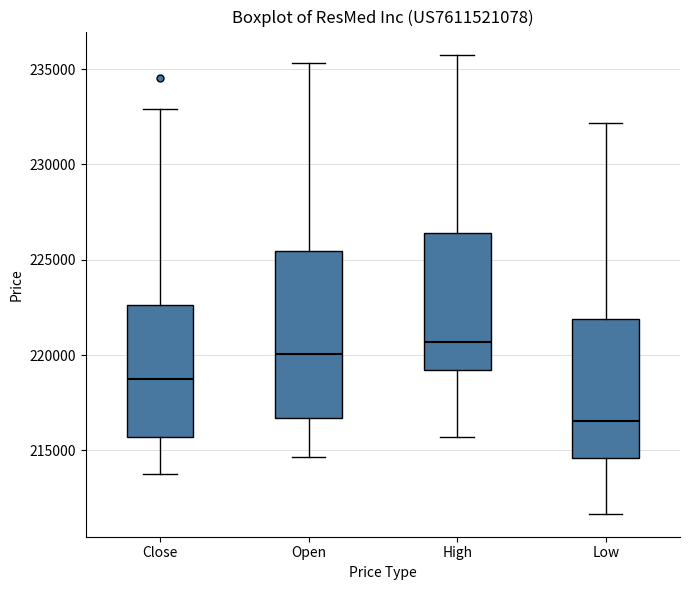

Comparing the boxes themselves (not the whiskers), which one is the tallest?

Open